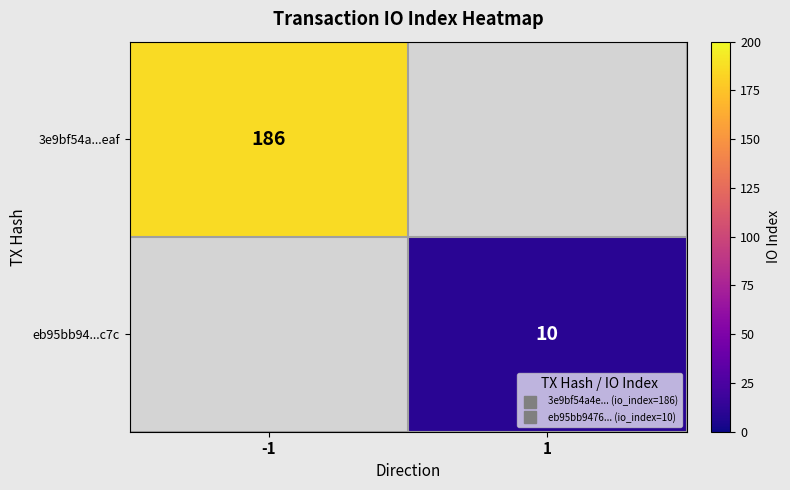

The value of eb95bb94...c7c at 1 is 10.0. True or false?

True